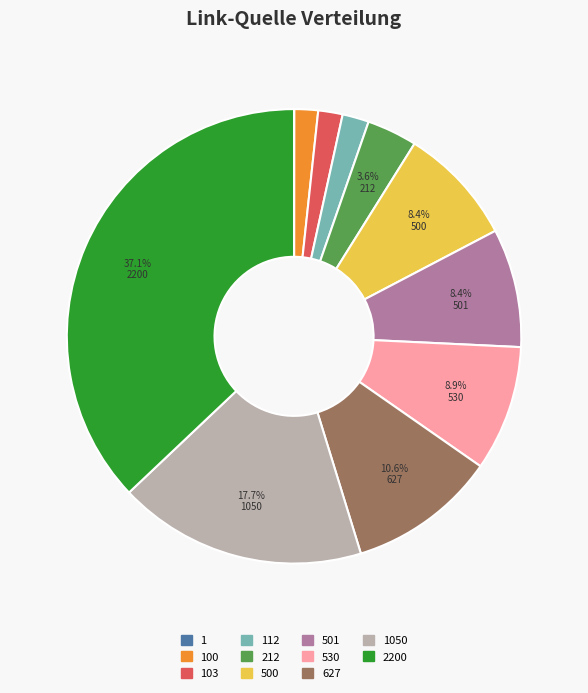

Combined, do 627 and 530 account for over 50%?

No